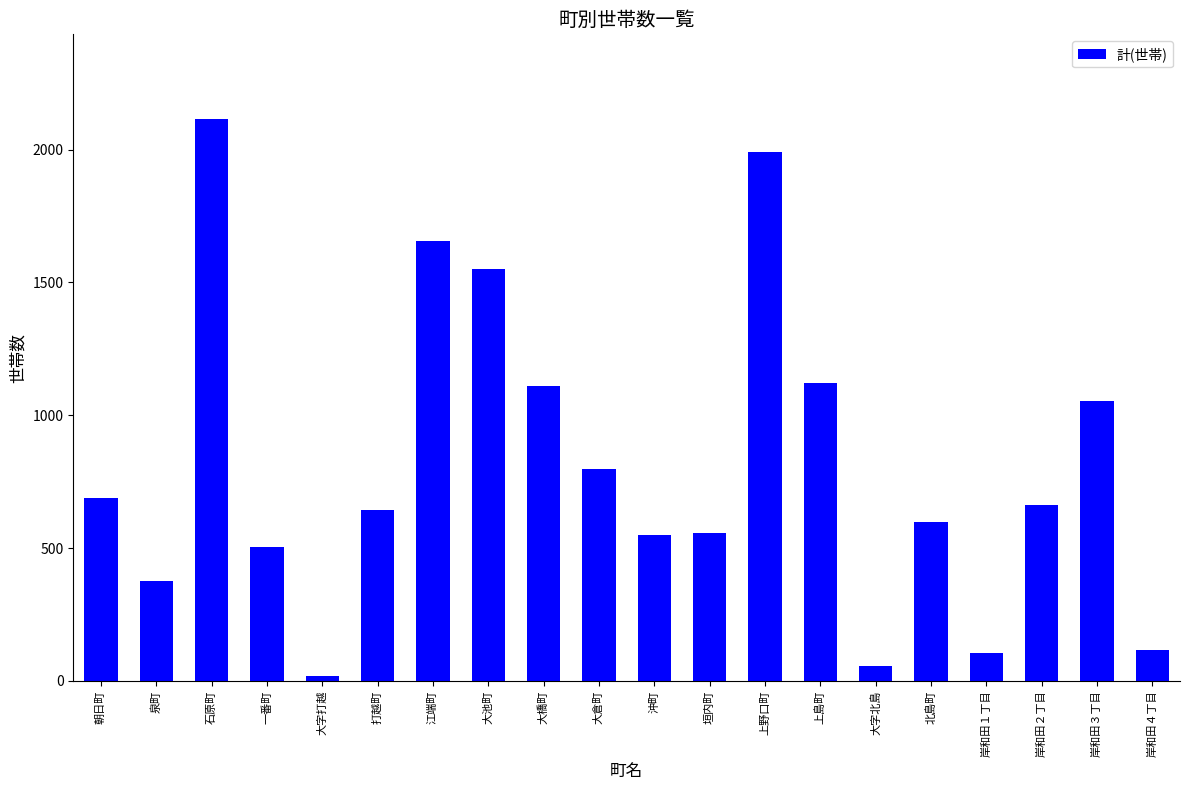

Which category has the highest value across all series?

石原町